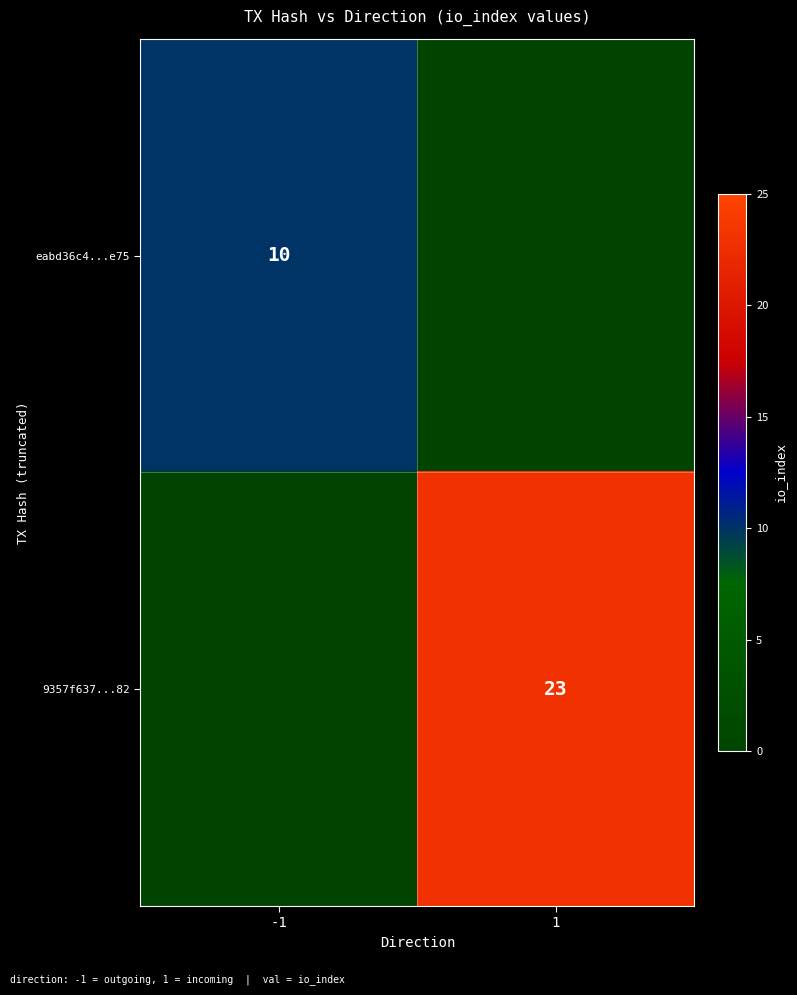

Which label corresponds to the largest value in the chart?

1